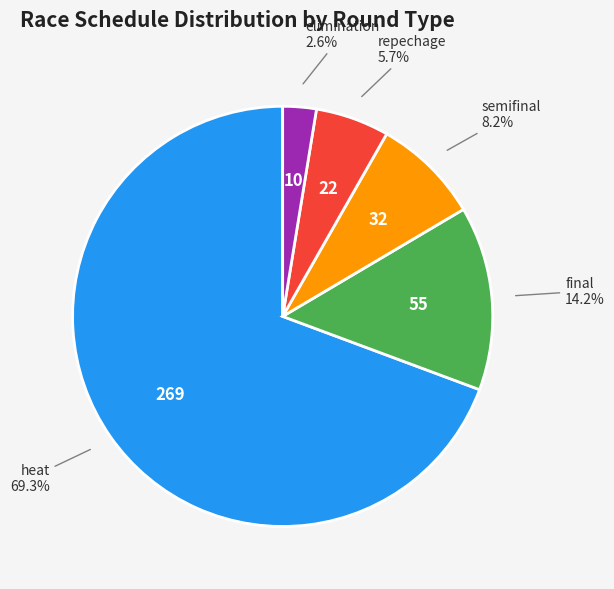

Rank the categories by value from highest to lowest.

heat, final, semifinal, repechage, elimination